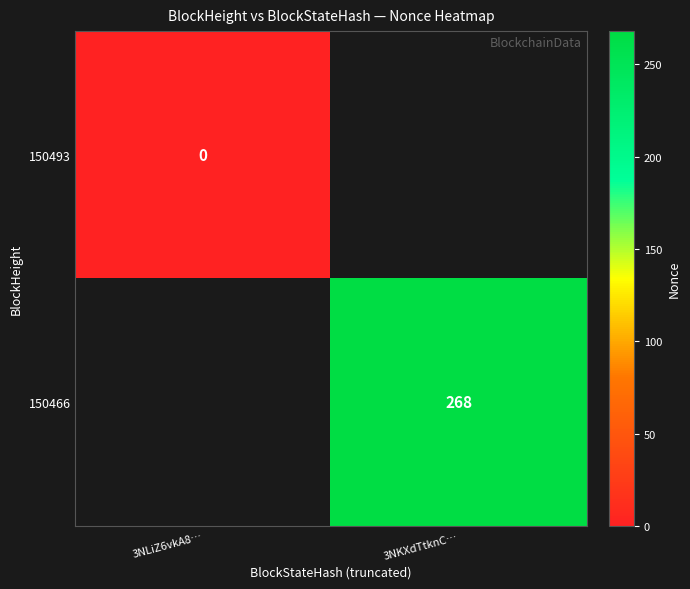

True or false: 150466 has a value of 373 at 3NKXdTtknC….

False